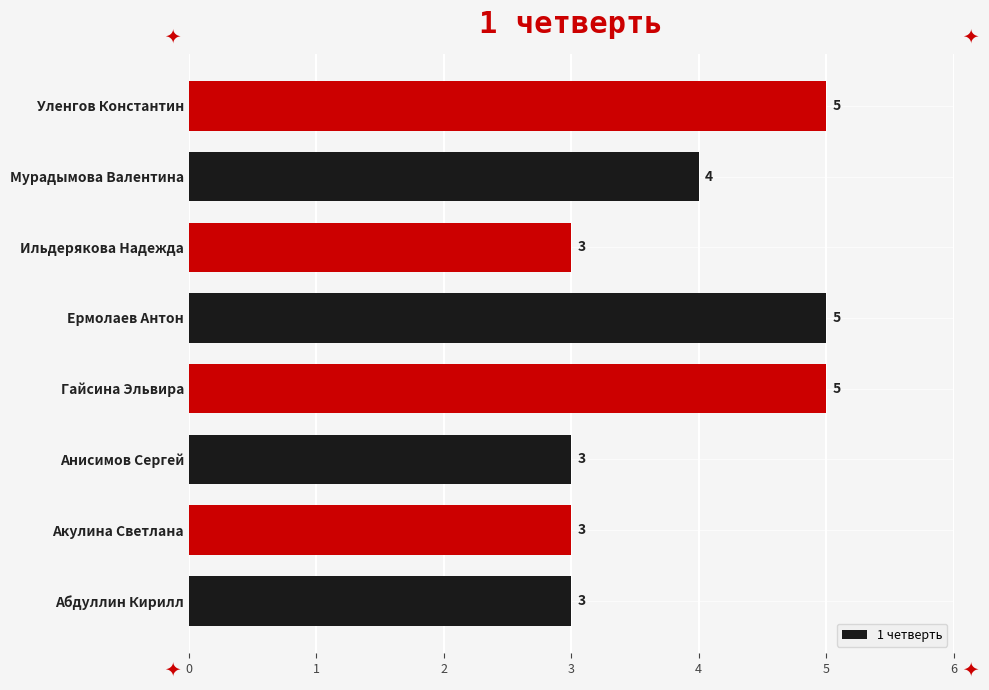

What is the greatest value displayed?

5